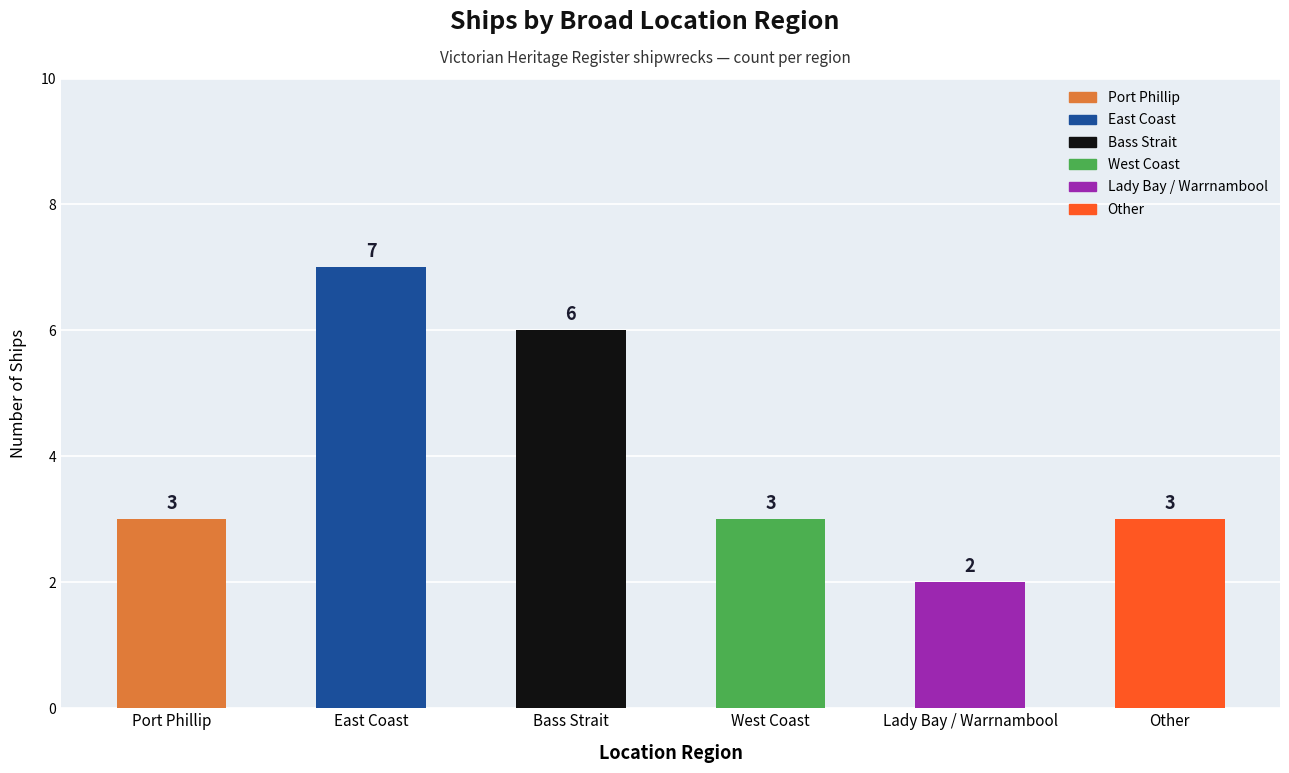

What is the difference between the maximum and minimum values?

5